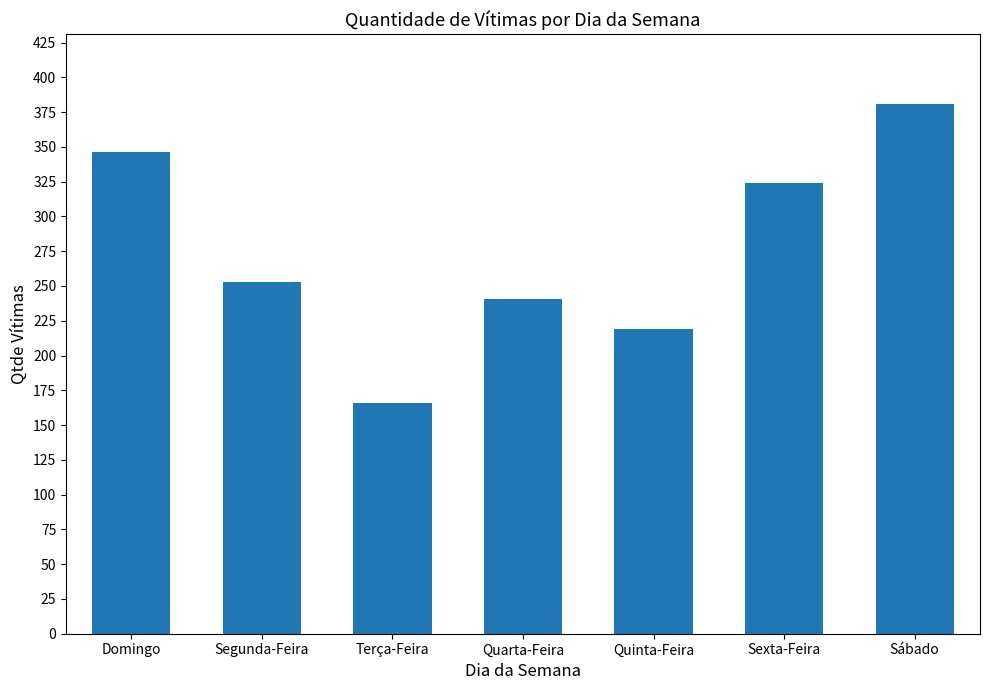

True or false: the data shows 166 at Terça-Feira.

True